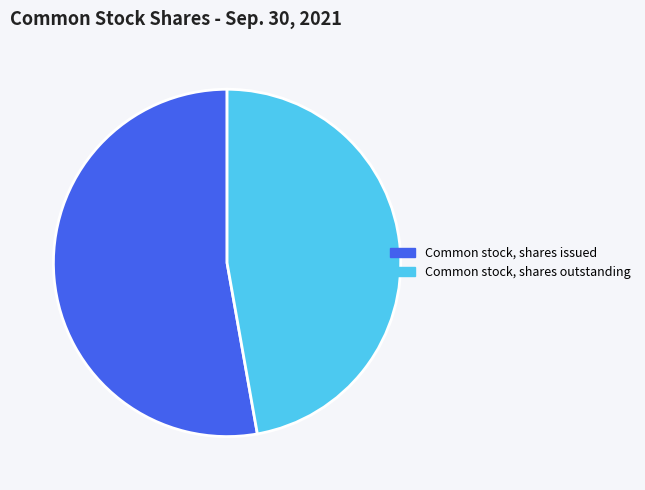

Is the sum of Common stock, shares issued and Common stock, shares outstanding greater than half?

Yes